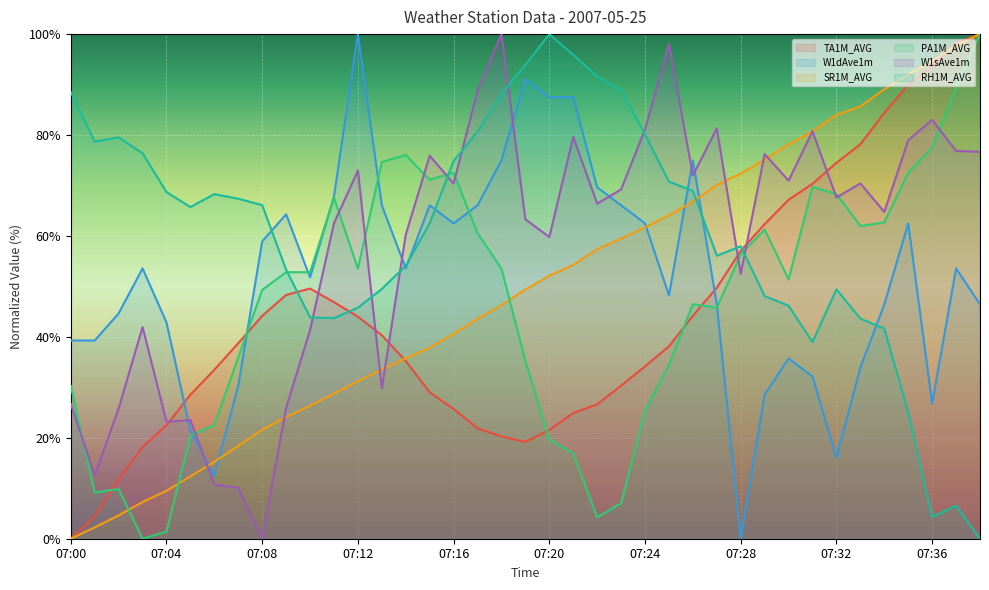

Which category has the lowest value across all series?

07:00